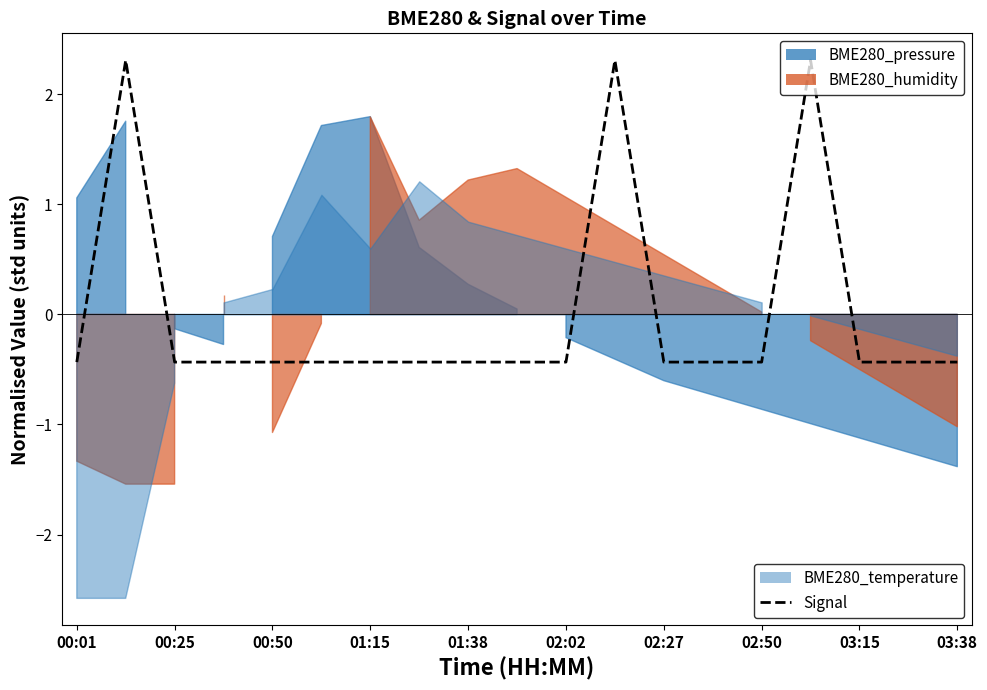

How many data points does each series have?

19